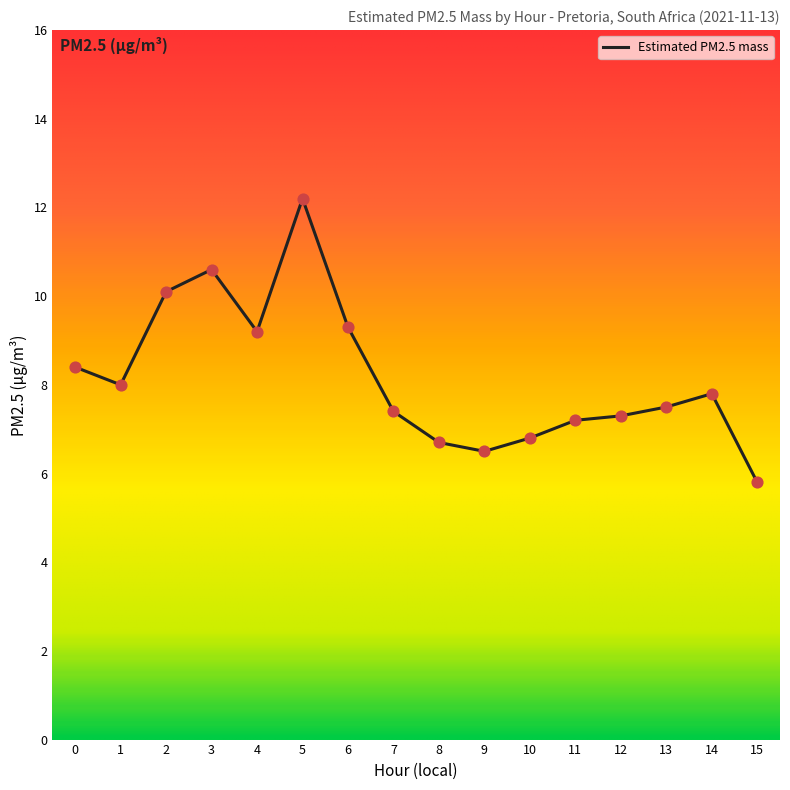

Approximately how many times larger is the value at 13 compared to 3?

0.7